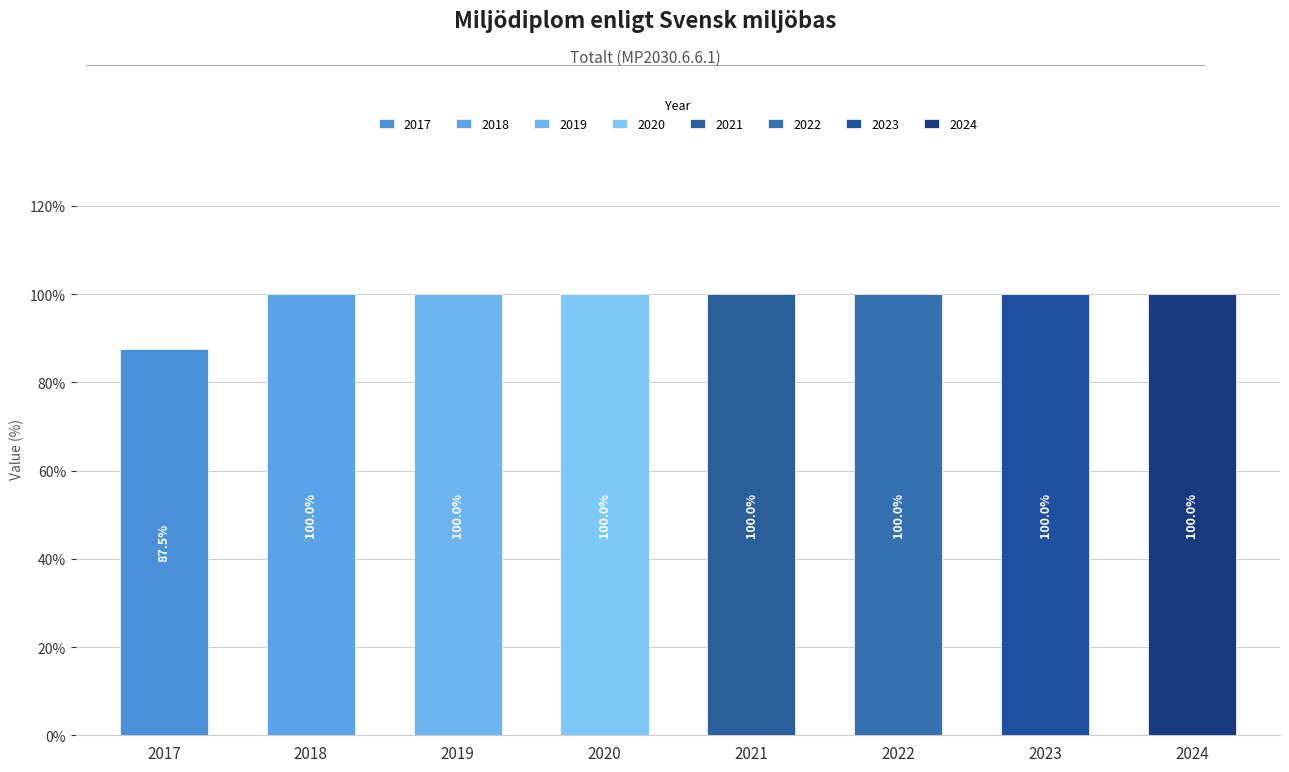

List the labels in order of value, smallest first.

2017, 2018, 2019, 2020, 2021, 2022, 2023, 2024